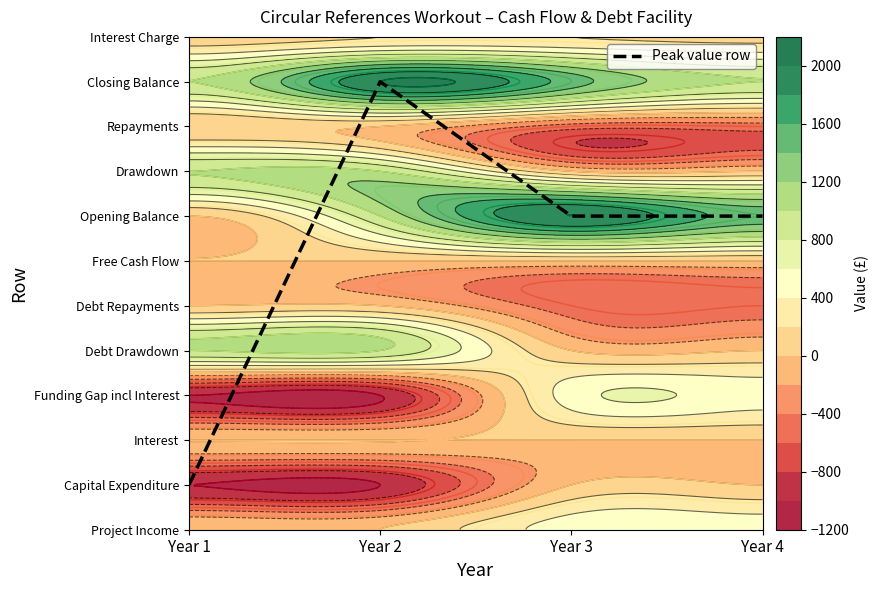

Reading left to right, what are all the values shown in this chart?

Year 1=1	Year 2=10	Year 3=7	Year 4=7